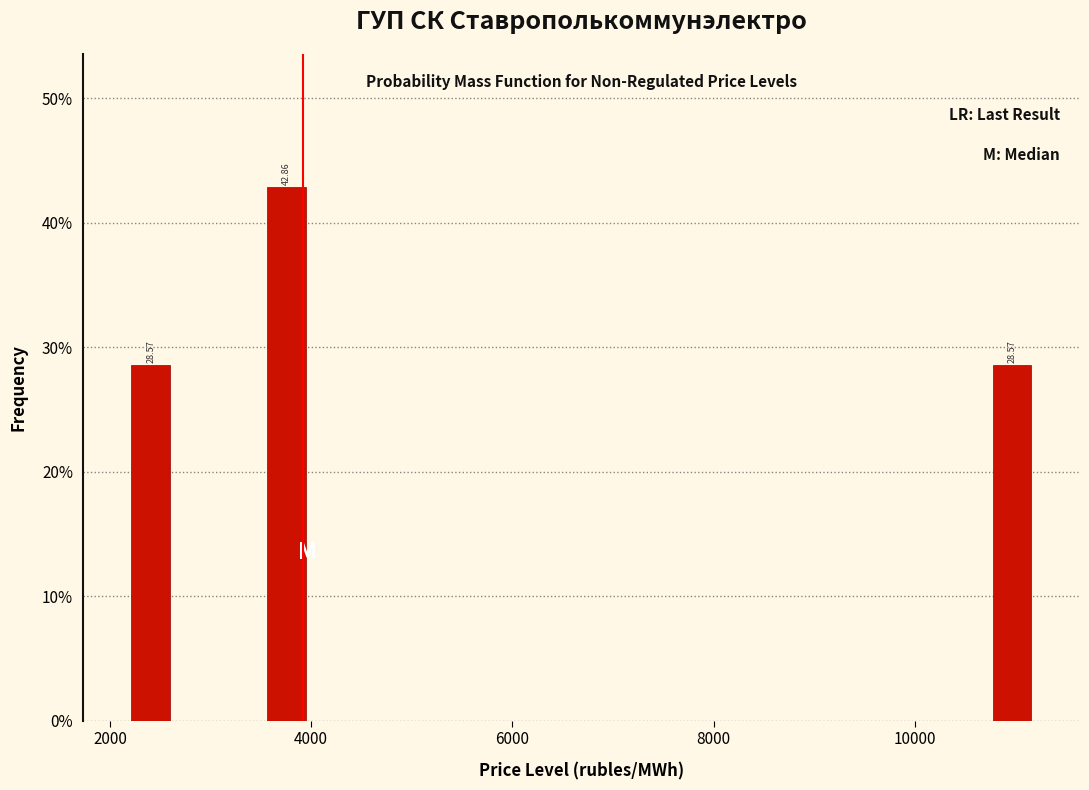

Around what value on the x-axis is the tallest bar? Give the approximate position of its centre, as read against the axis.

3800